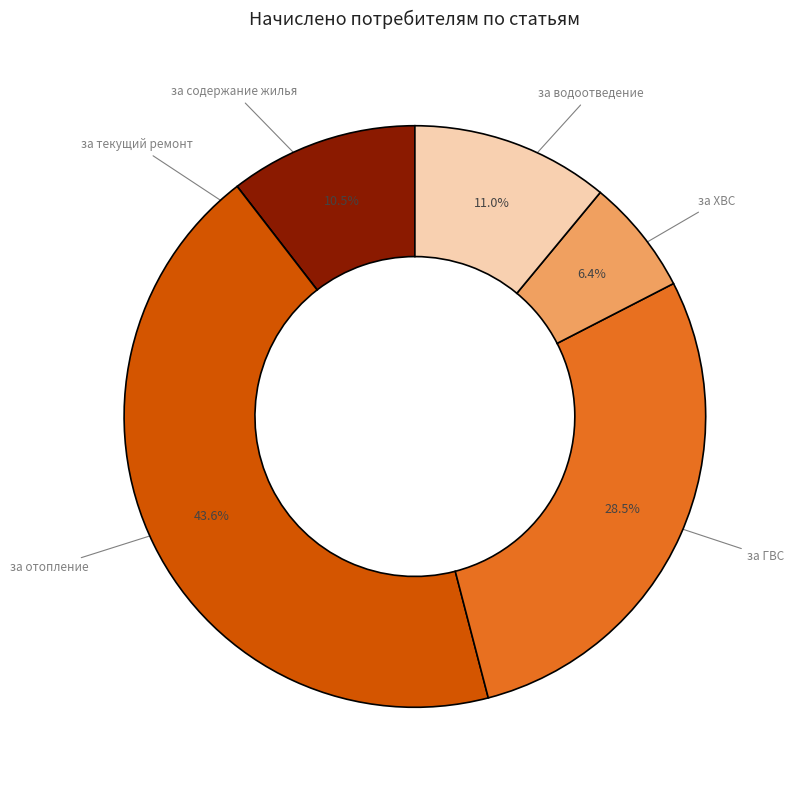

Approximately how many times larger is the value at за водоотведение compared to за отопление?

0.3